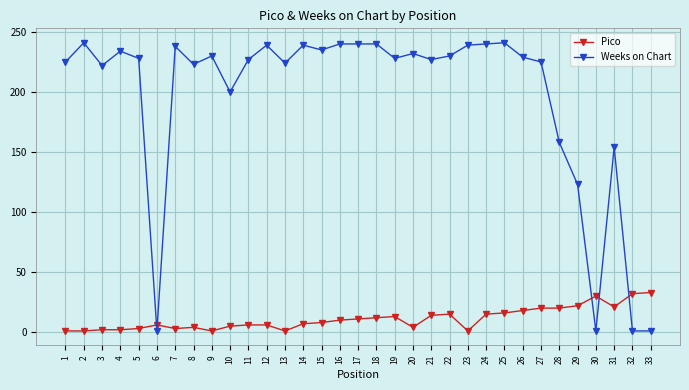

Which series has the largest range (max minus min)?

Weeks on Chart